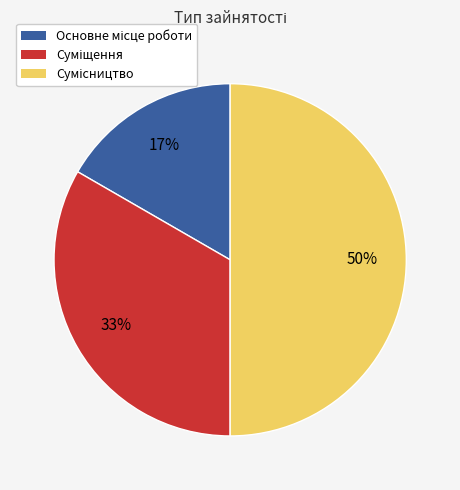

To the nearest percent, what is the average slice percentage?

33%